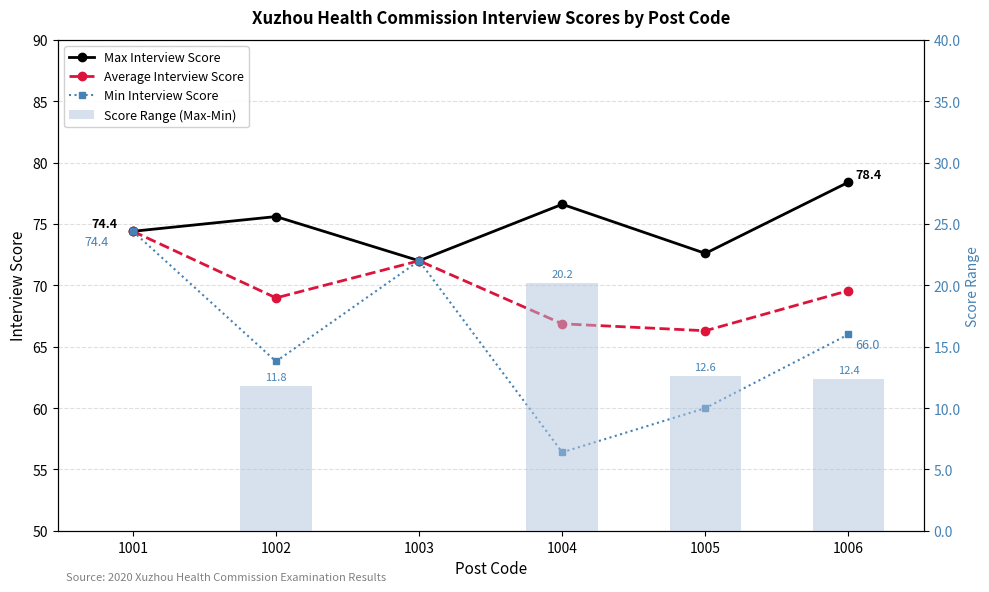

The Average Interview Score series shows 108.3 at 1002. True or false?

False